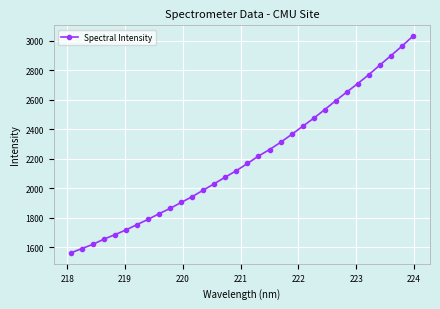

What is the value of the 19th point from the left?

2261.9